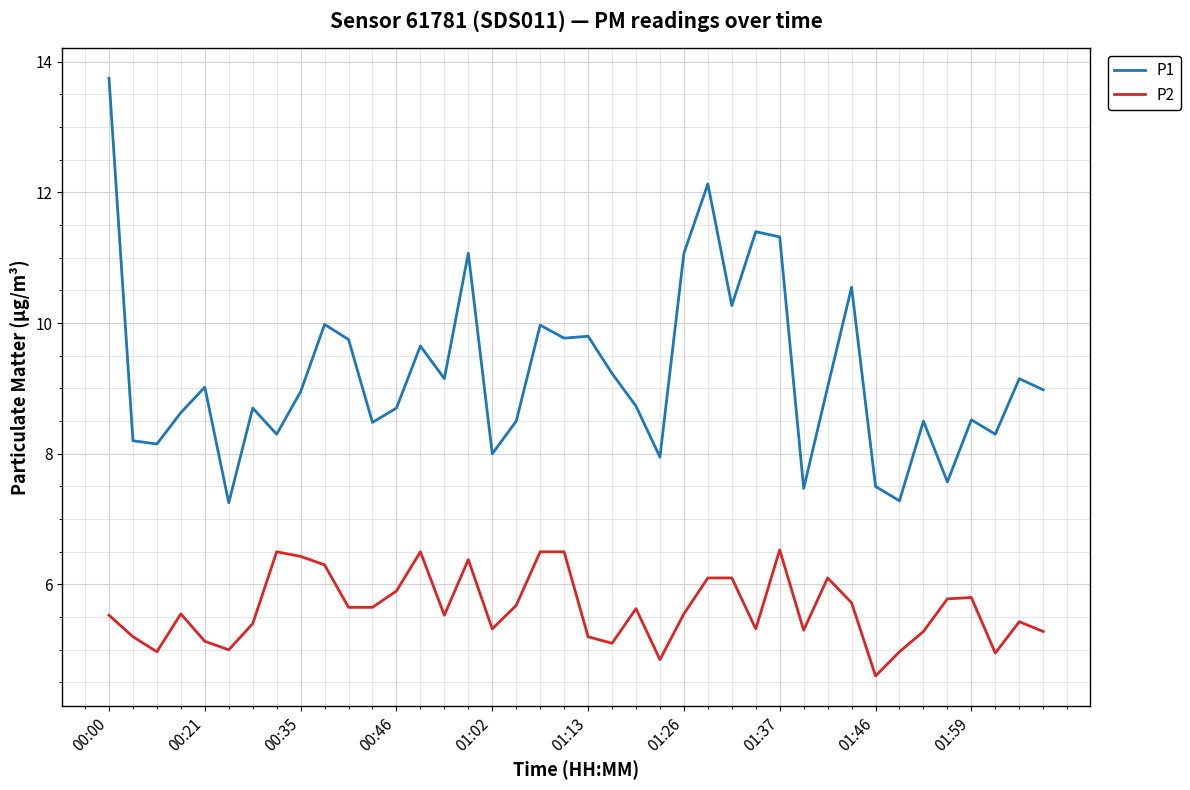

At how many categories does at least one series exceed 13?

1